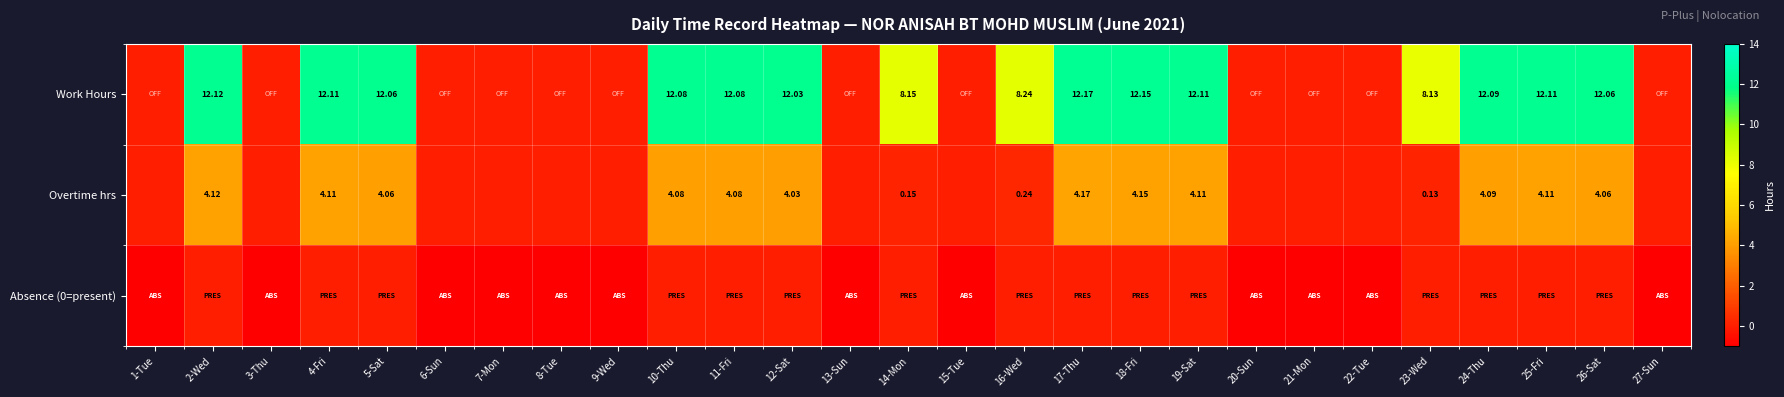

Which category has the highest value in the Overtime hrs series?

17-Thu